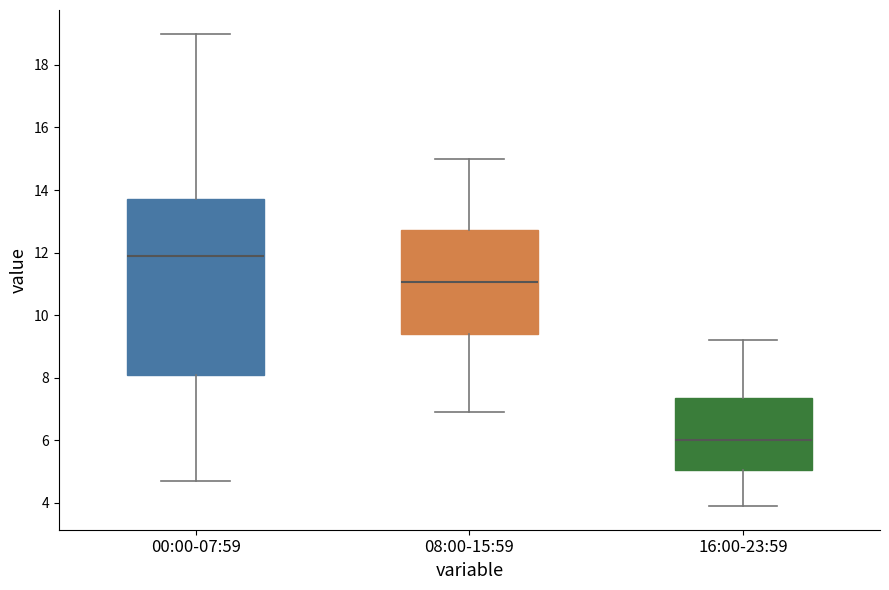

Reading left to right, transcribe this box plot: for each box, give where its median line is, the range the box spans, and where its two whiskers end, as read against the y-axis. The values are not printed on the chart, so give them approximately, as read against the axis.

00:00-07:59: median 12.0, box 8.2 to 13.8, whiskers 4.8 to 19.0
08:00-15:59: median 11.0, box 9.4 to 12.8, whiskers 7.0 to 15.0
16:00-23:59: median 6.0, box 5.0 to 7.4, whiskers 4.0 to 9.2